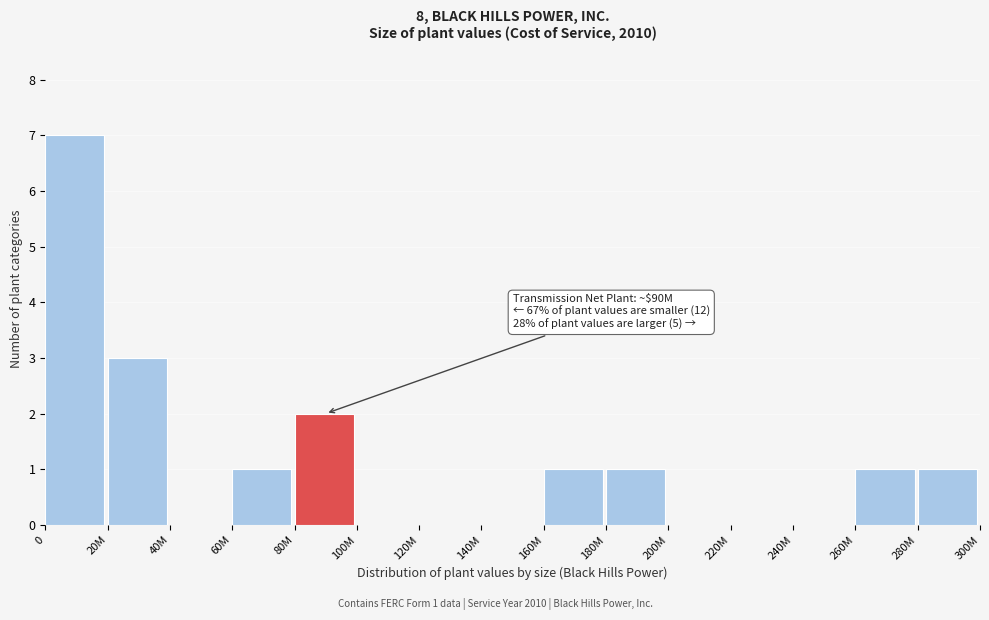

Reading right to left, what are all the values shown in this chart?

280M=1	260M=1	240M=0	220M=0	200M=0	180M=1	160M=1	140M=0	120M=0	100M=0	80M=2	60M=1	40M=0	20M=3	0=7